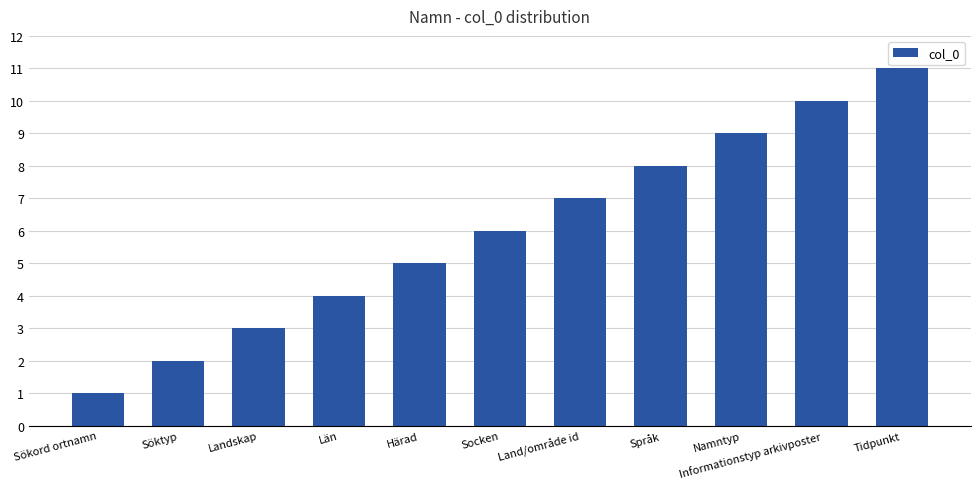

Reading left to right, transcribe all the data shown in this chart.

1	2	3	4	5	6	7	8	9	10	11